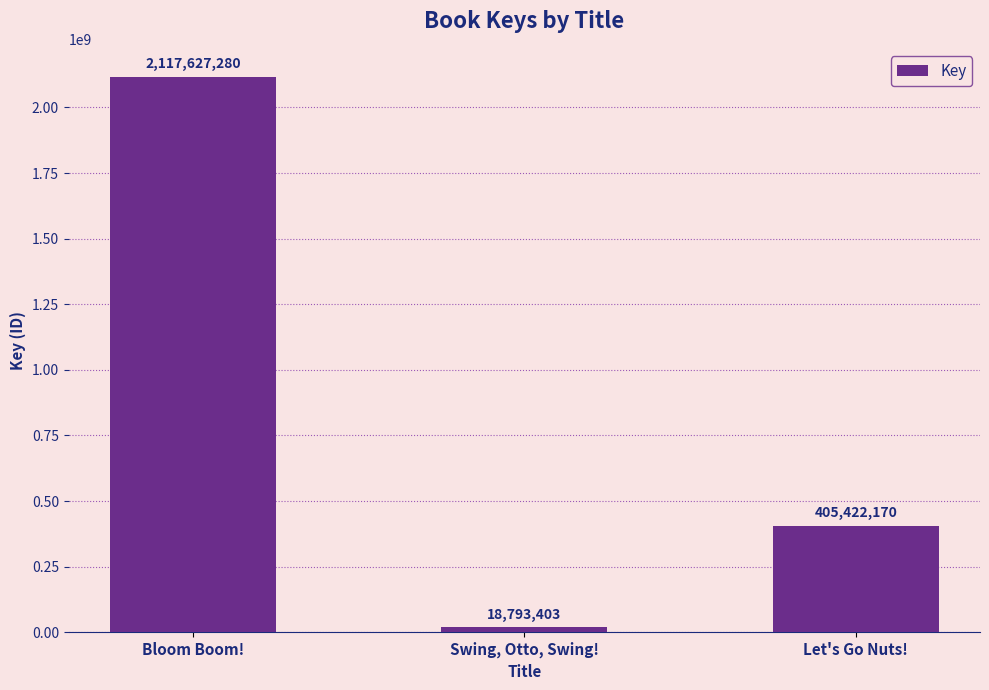

Which label corresponds to the largest value in the chart?

Bloom Boom!